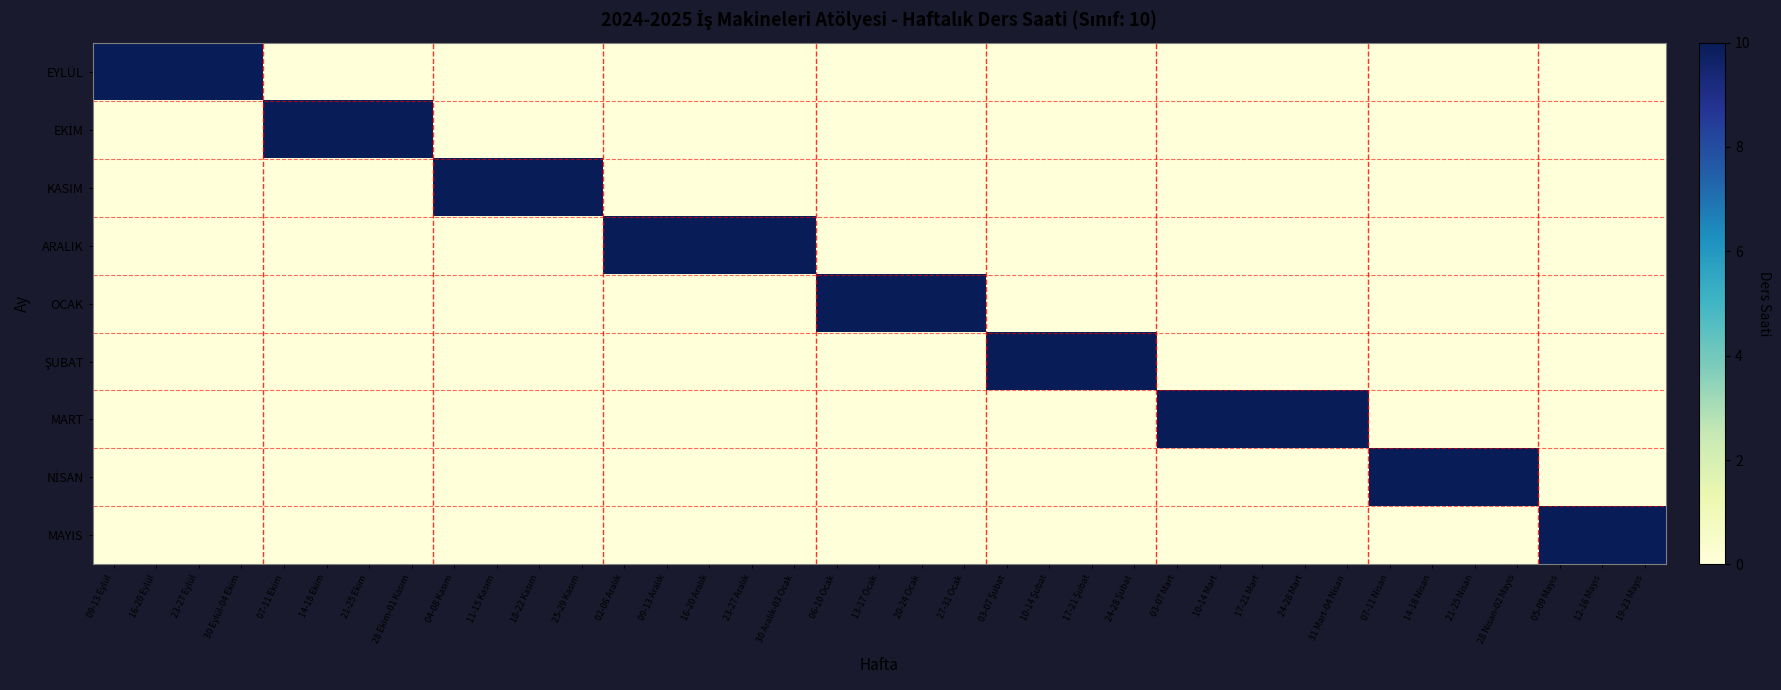

Between 06-10 Ocak and 19-23 Mayıs, which series saw the biggest shift?

OCAK